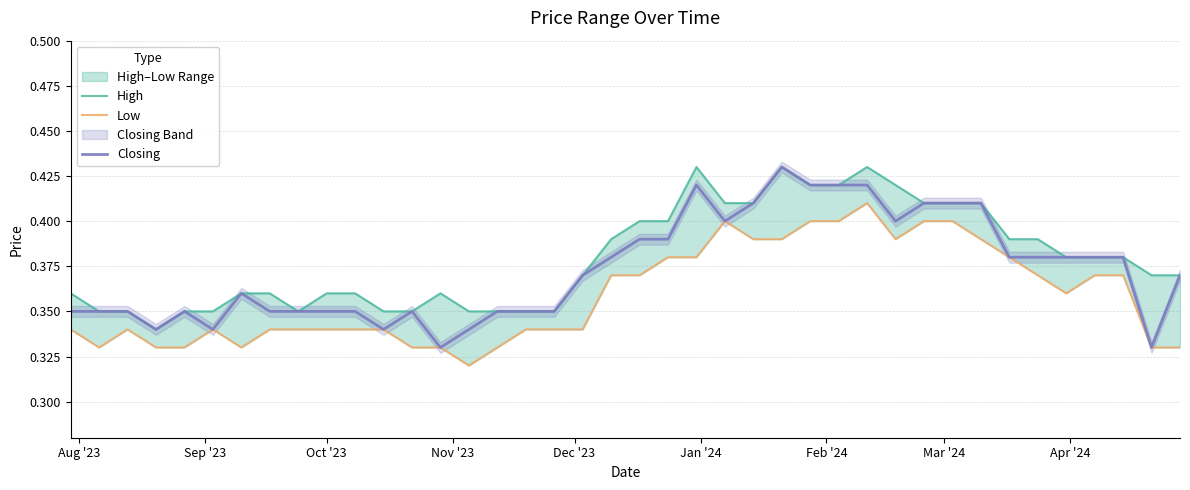

What is the value of the Low point at the 27th from the left?

0.4